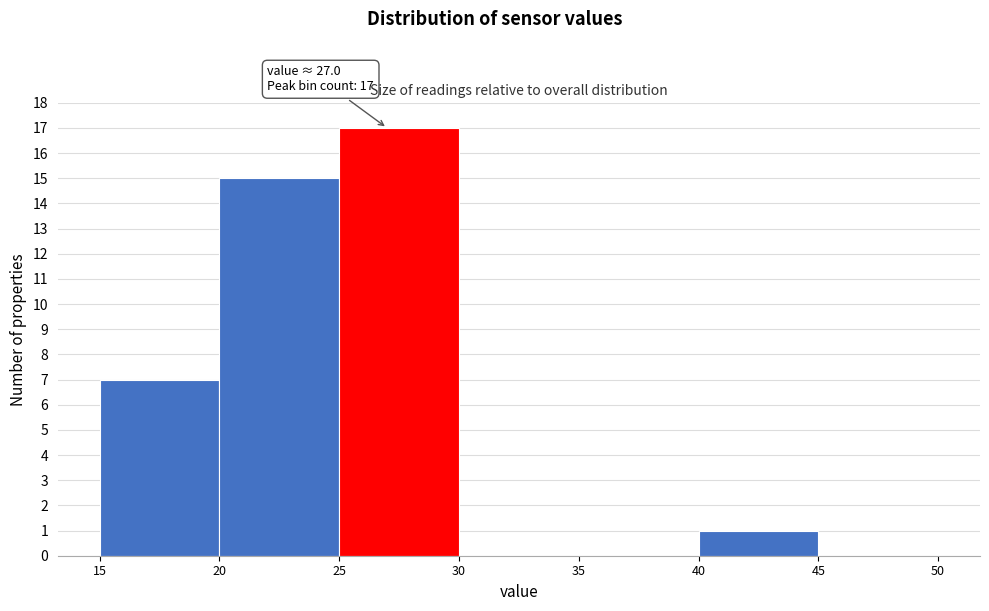

Which range on the x-axis has the tallest bar?

25 to 30